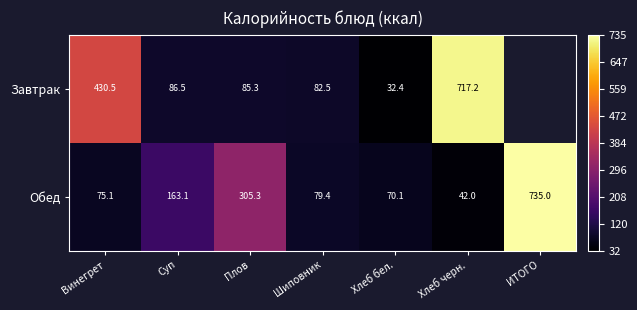

At which category is the sum across all series the highest?

Хлеб черн.